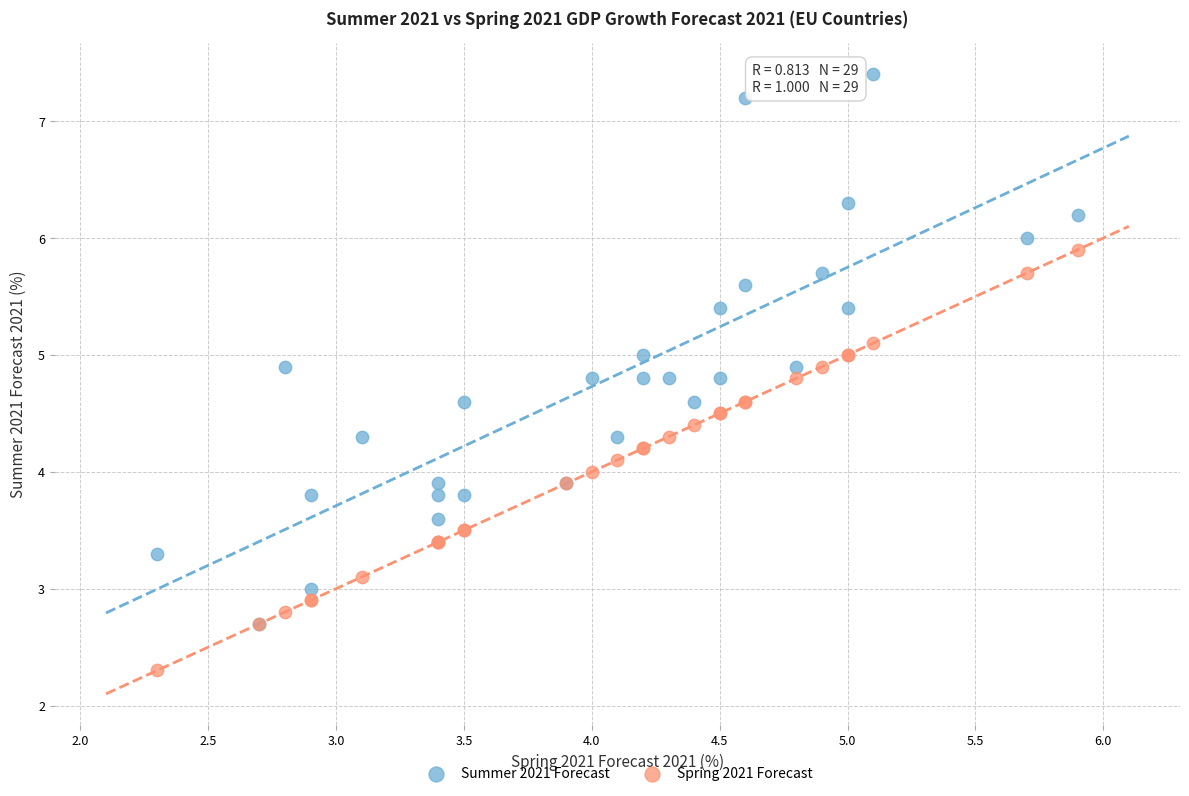

Which series contains the highest Y value?

Summer 2021 Forecast